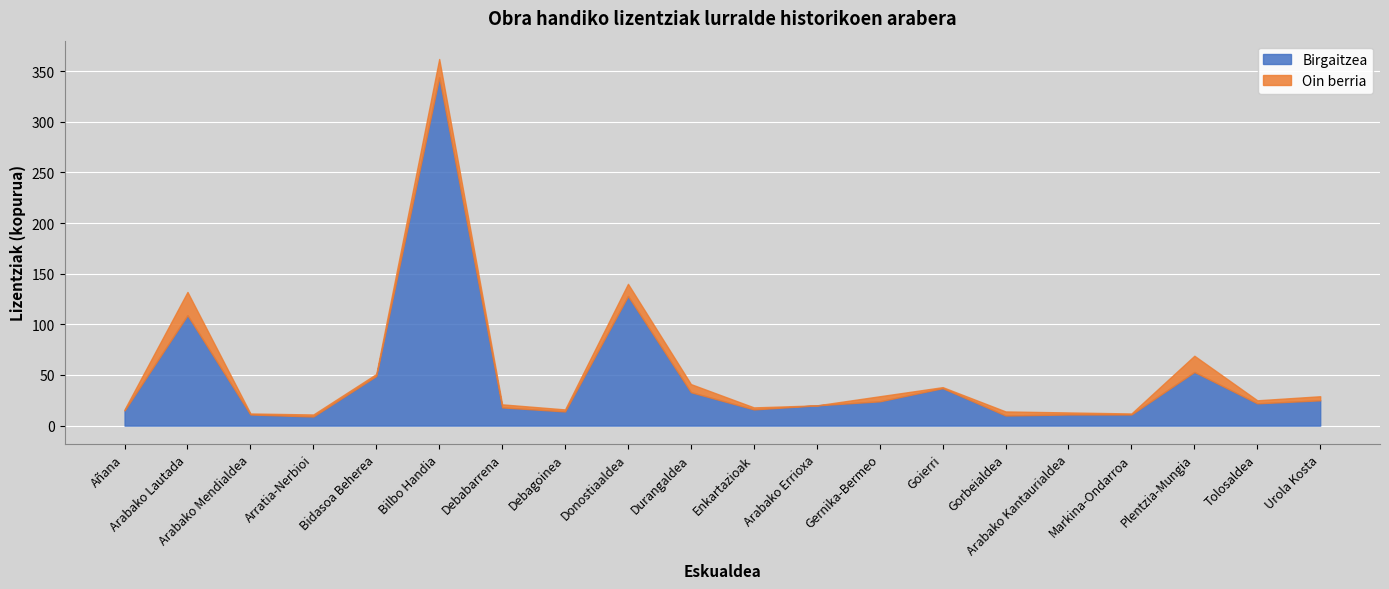

What position from the left is Arabako Lautada?

2